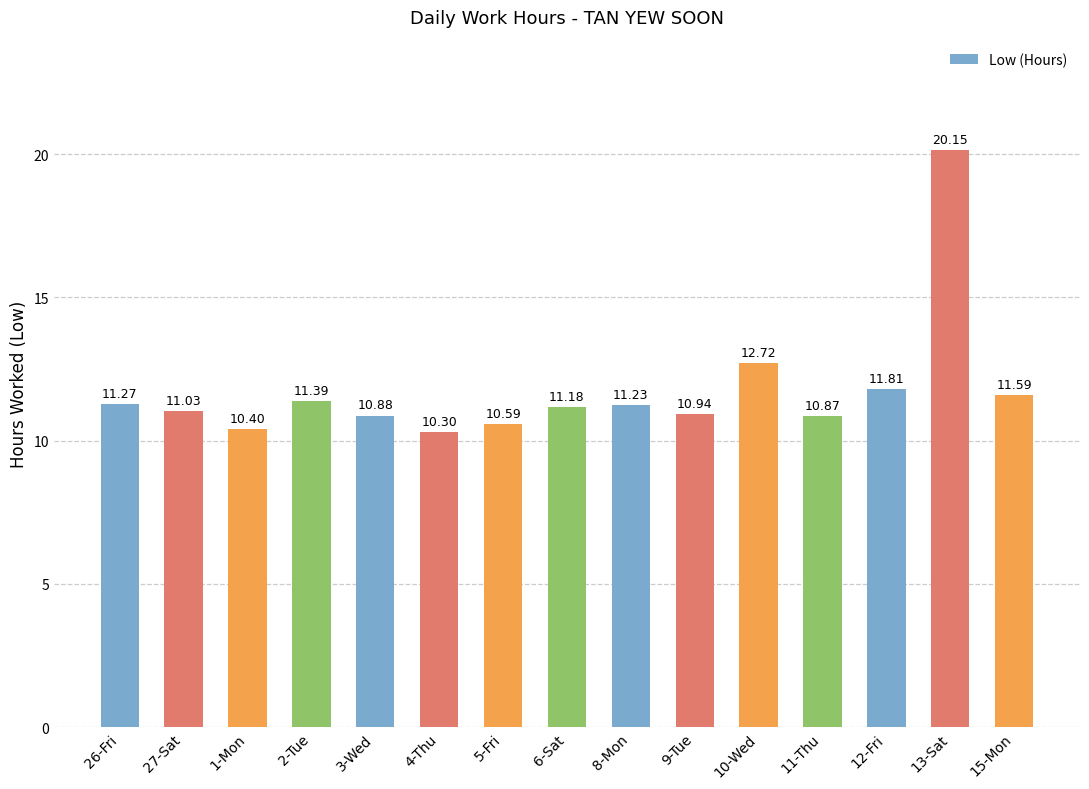

What position from the right is 12-Fri?

3